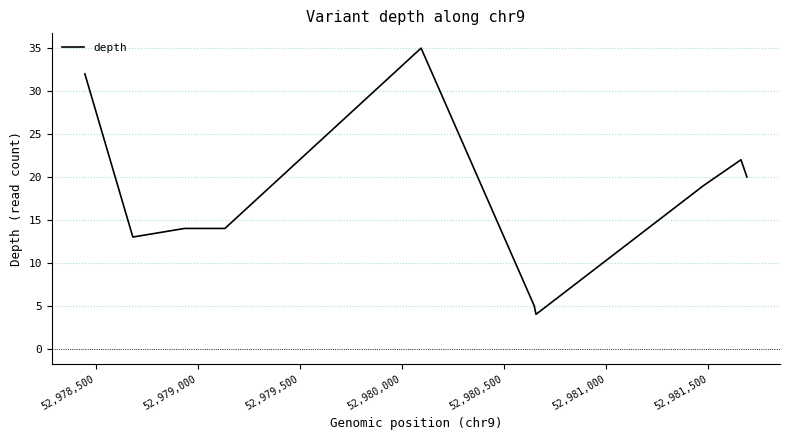

Reading left to right, what are all the values shown in this chart?

32	13	14	14	35	5	4	19	22	20